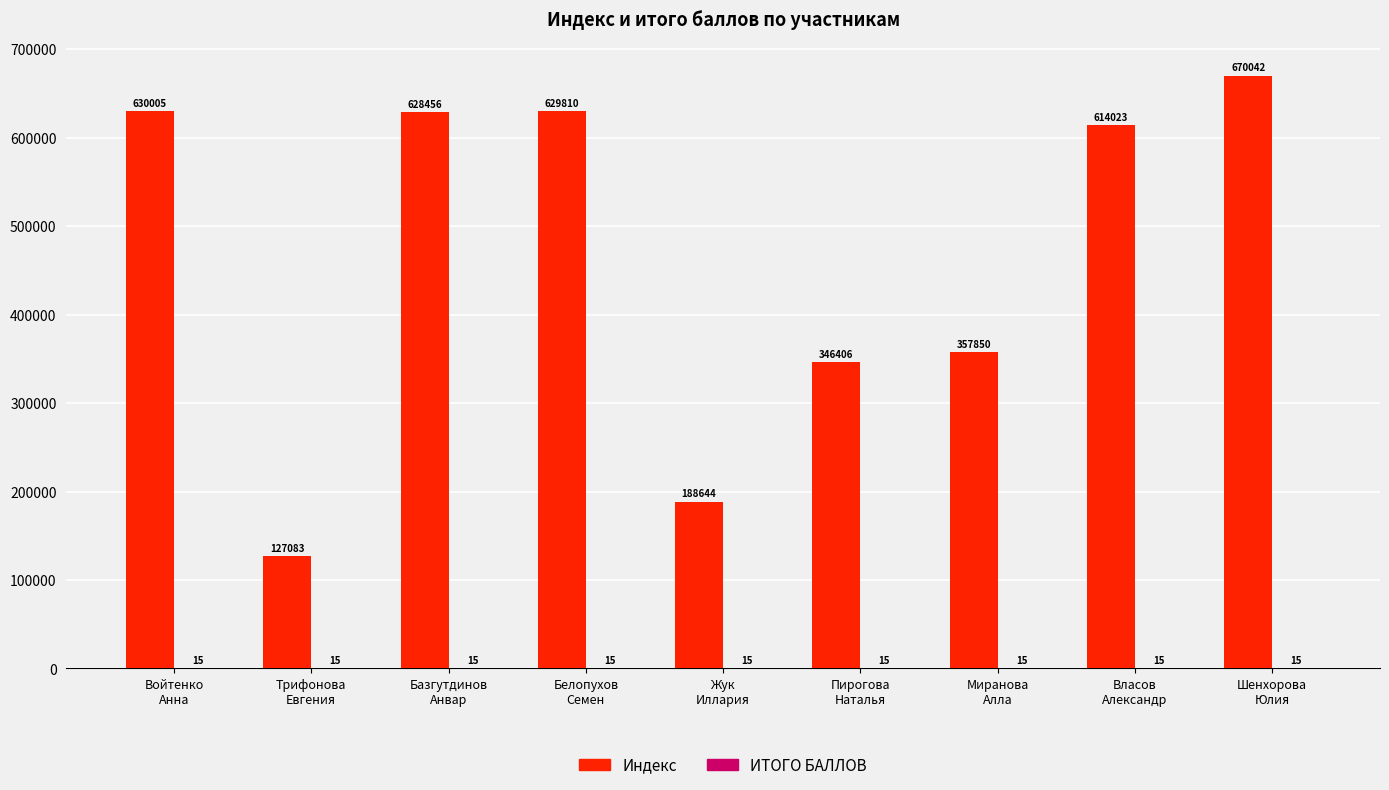

What is the sum of all Индекс values?

4192319